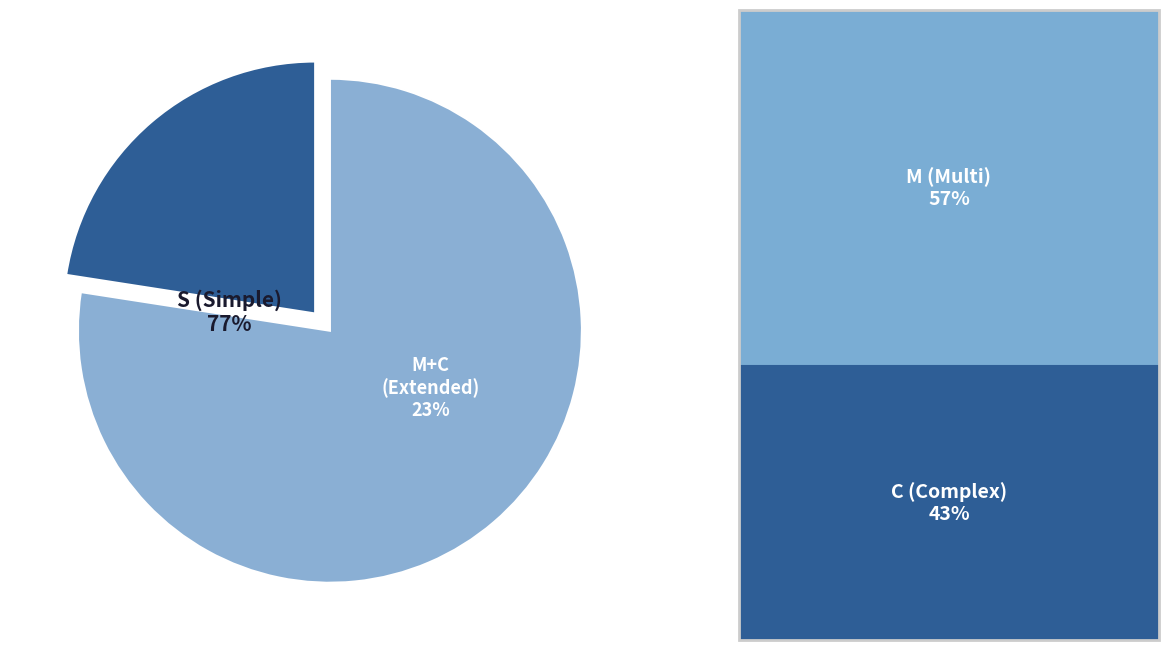

To the nearest percent, what is the combined percentage of M and S?

90%